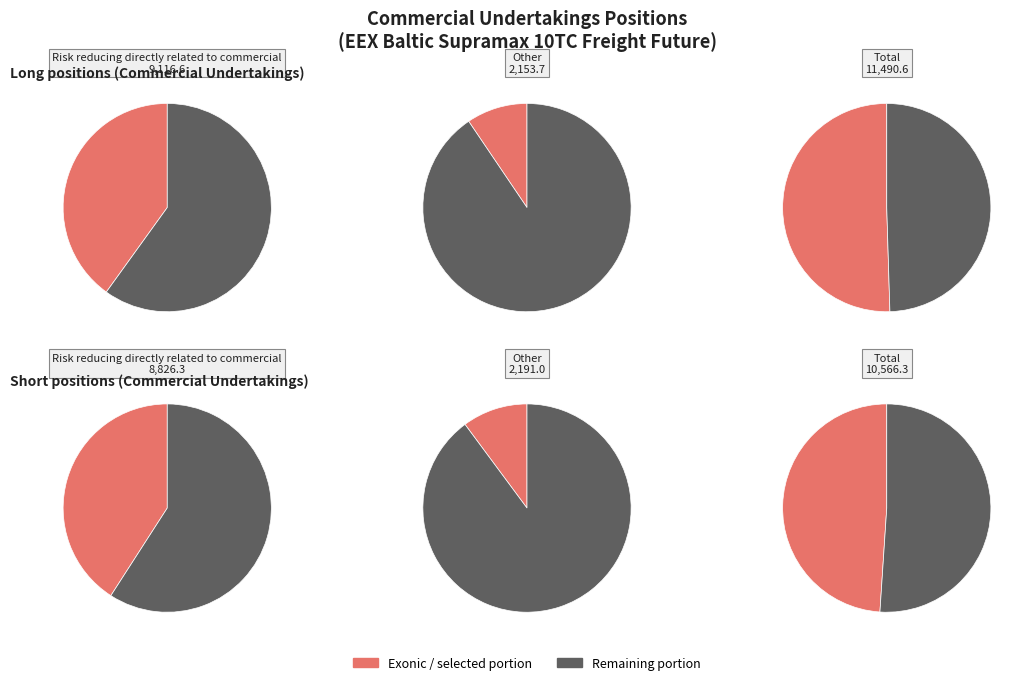

To the nearest percent, what is the difference between the largest and smallest slice percentages?

41%